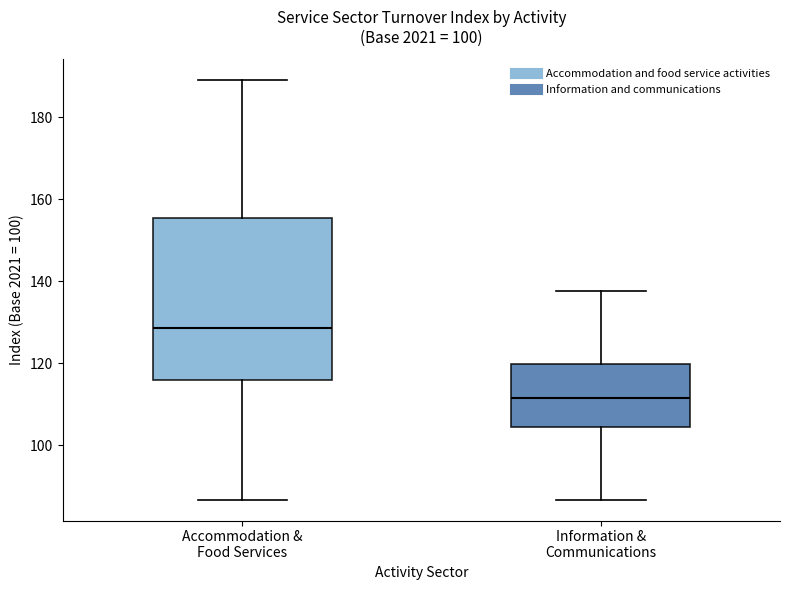

Reading left to right, transcribe this box plot: for each box, give where its median line is, the range the box spans, and where its two whiskers end, as read against the y-axis. The values are not printed on the chart, so give them approximately, as read against the axis.

Accommodation & Food Services: median 128, box 116 to 156, whiskers 86 to 190
Information & Communications: median 112, box 104 to 120, whiskers 86 to 138